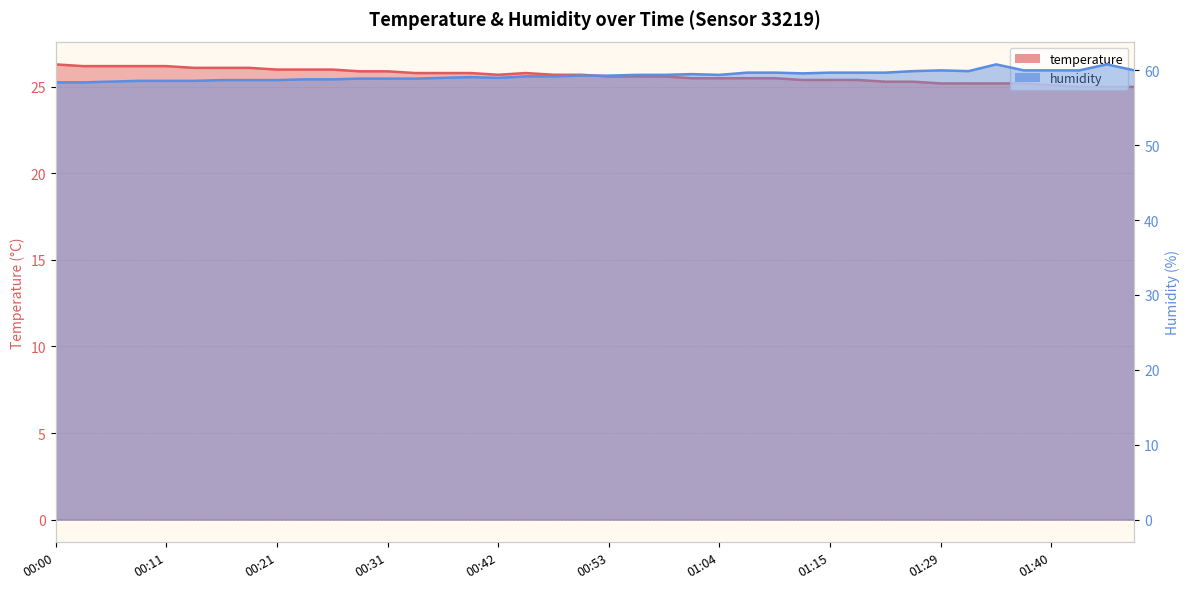

What is the approximate value of temperature at 01:42?

25.0